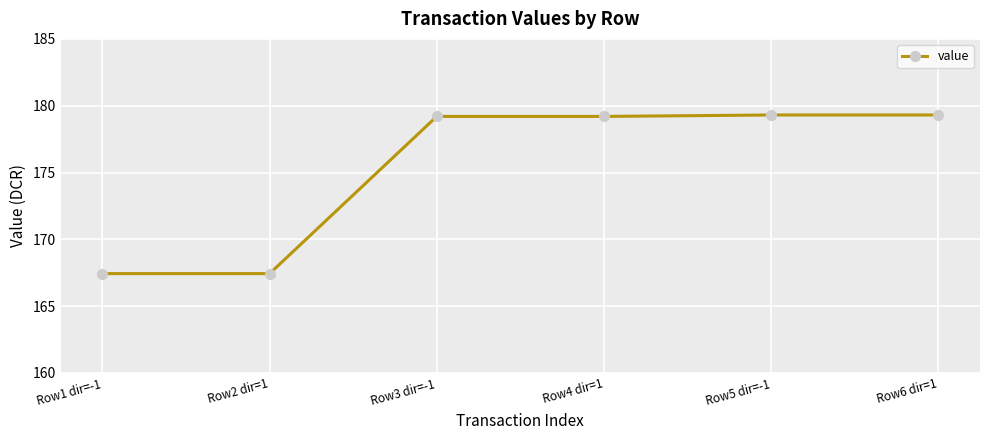

Reading left to right, list all the values displayed in this chart.

167.4	167.4	179.2	179.2	179.3	179.3